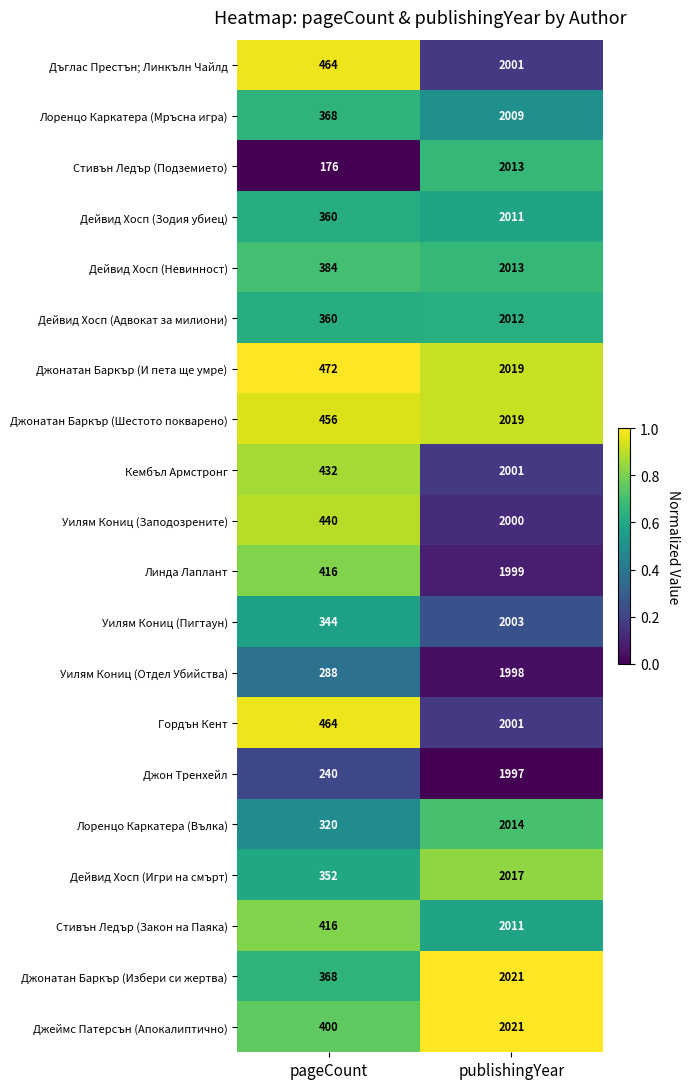

Which category has the lowest value across all series?

pageCount